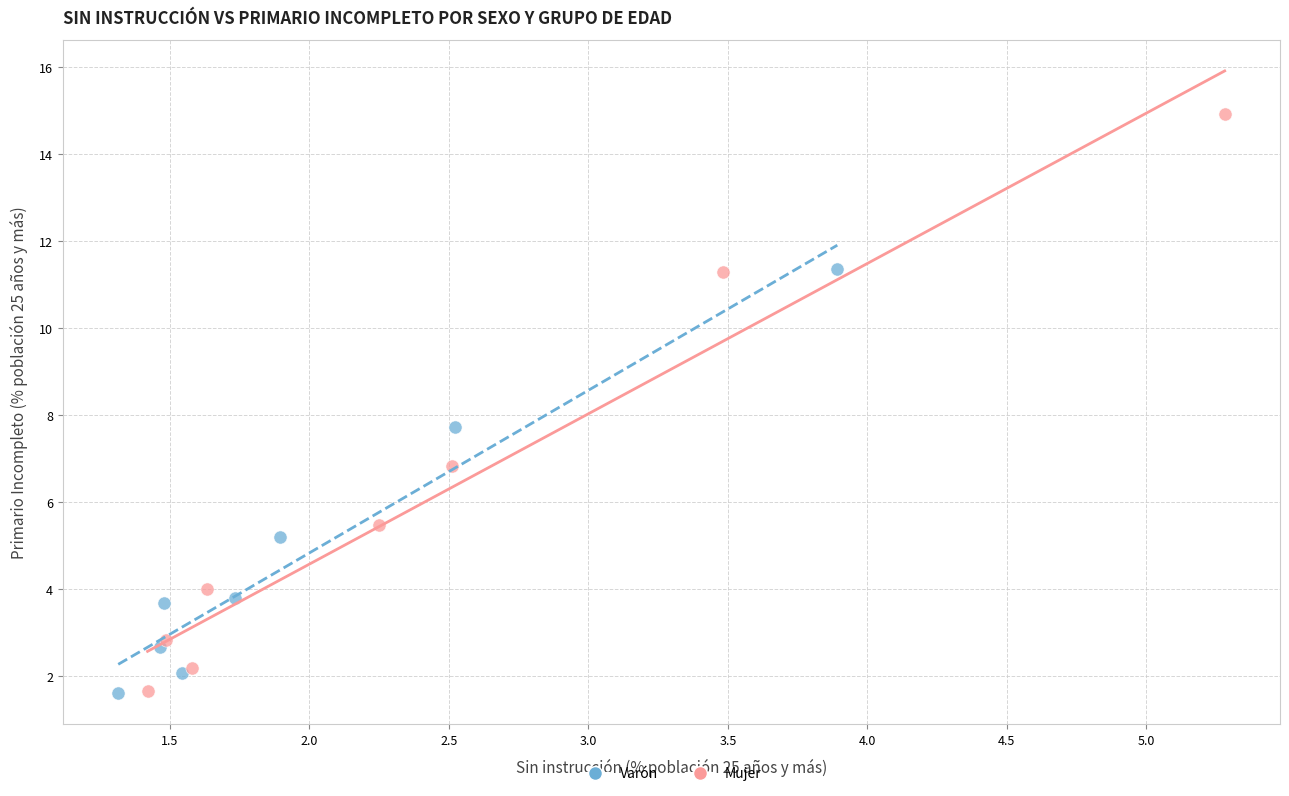

What are all the series names shown in the legend?

Varón, Mujer